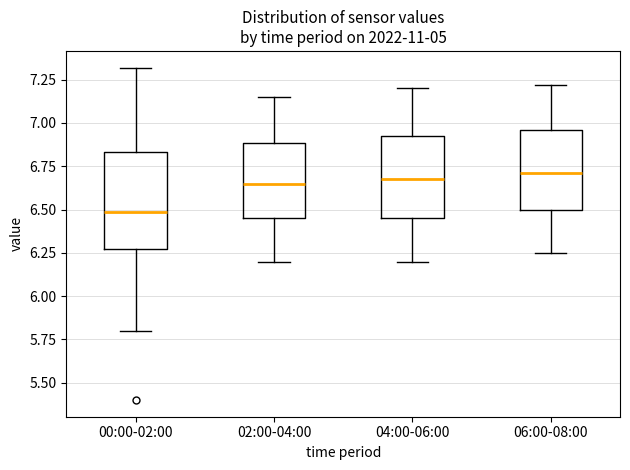

Reading left to right, read every box against the y-axis: the position of its median line, the range the box covers, and the ends of its whiskers. The values are not printed on the chart, so give them approximately, as read against the axis.

00:00-02:00: median 6.50, box 6.25 to 6.85, whiskers 5.80 to 7.30
02:00-04:00: median 6.65, box 6.45 to 6.90, whiskers 6.20 to 7.15
04:00-06:00: median 6.70, box 6.45 to 6.95, whiskers 6.20 to 7.20
06:00-08:00: median 6.70, box 6.50 to 6.95, whiskers 6.25 to 7.20